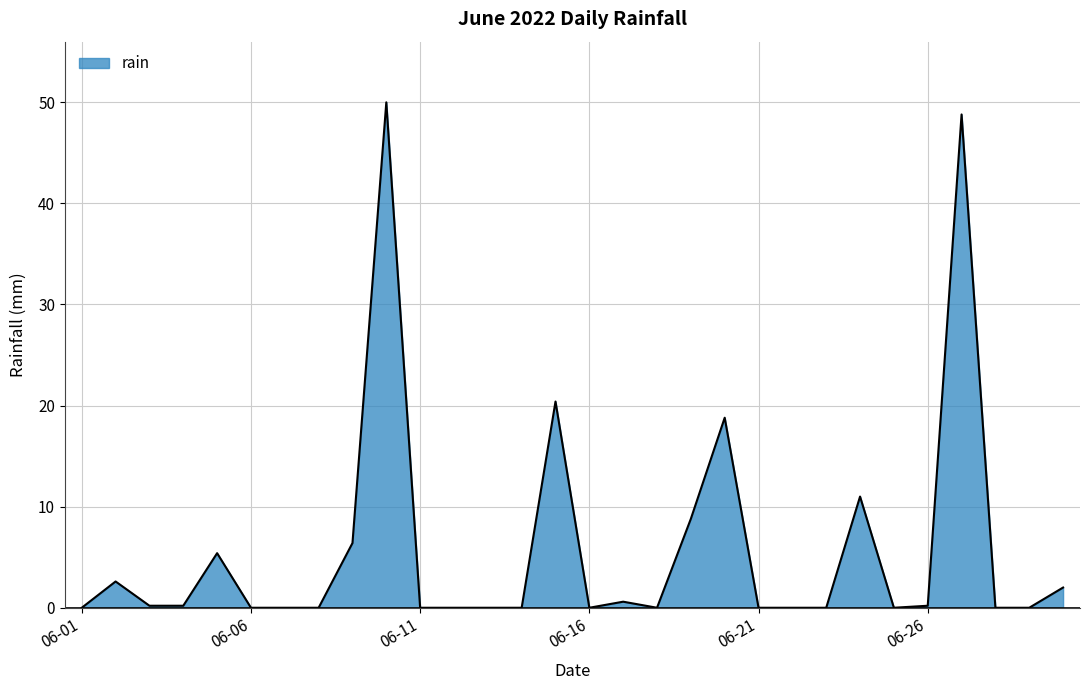

How many lines are shown in the chart?

1